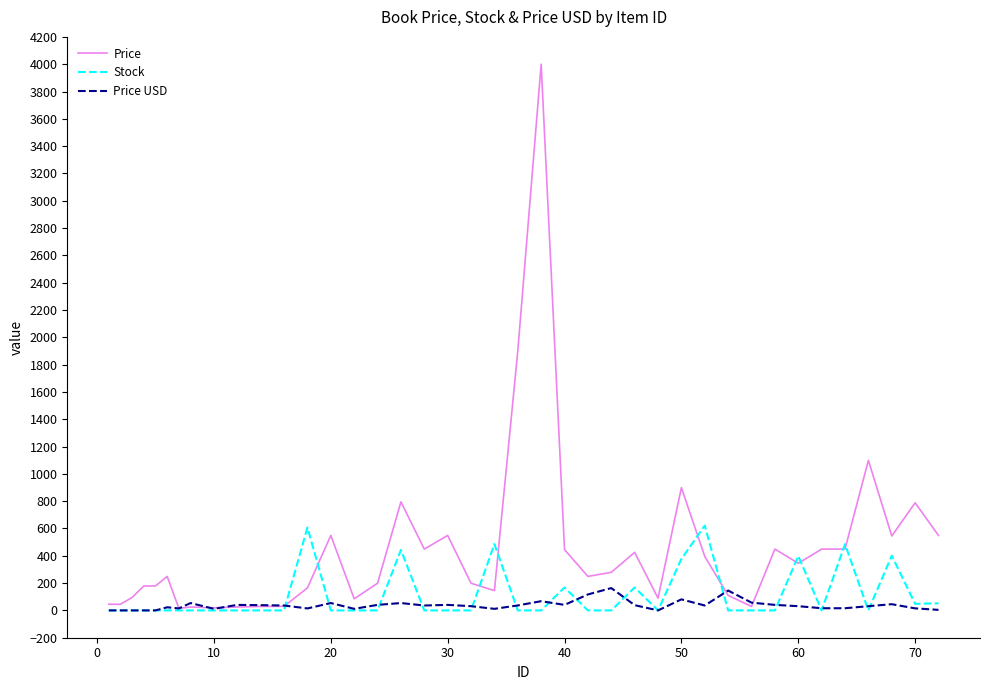

What is the highest value of the Stock series?

621.0